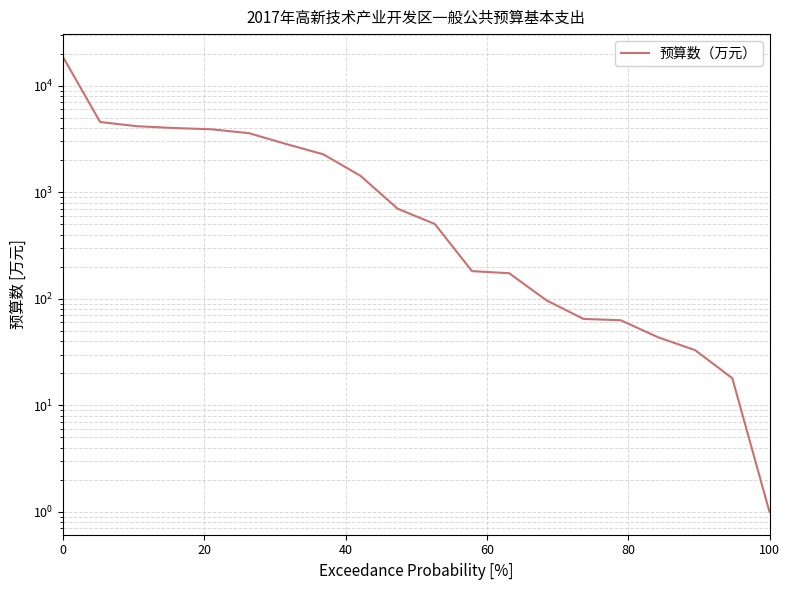

Reading right to left, what are all the values shown in this chart?

1.0	18.0	33.0	43.7	63.0	64.8	97.0	174.0	182.0	504.0	701.8	1429.2	2273.7	2840.0	3590.0	3900.7	4009.9	4168.7	4566.0	18664.4